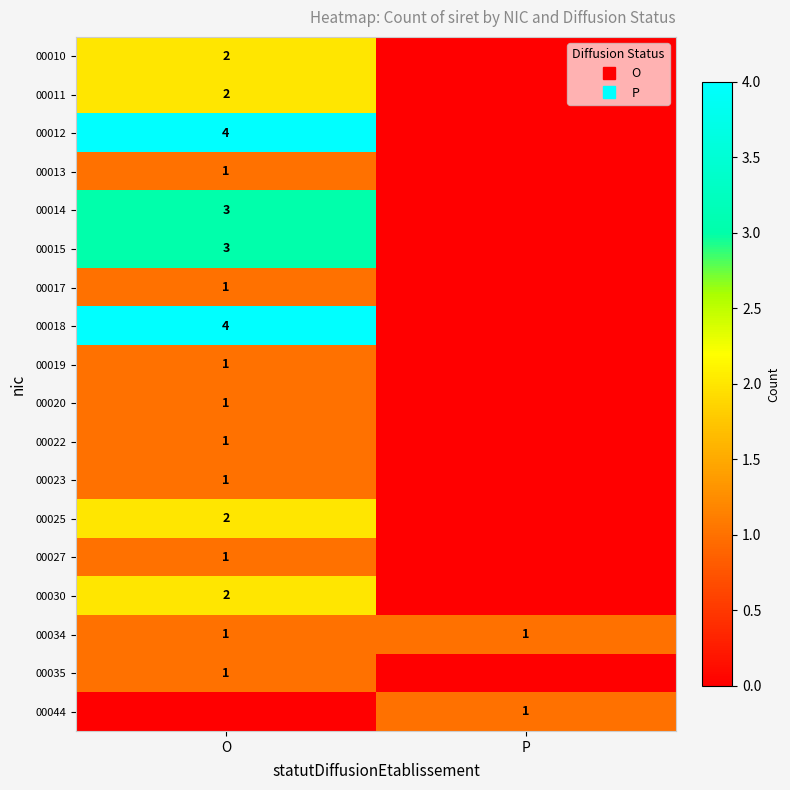

What is the difference between the maximum and minimum values in the 00012 series?

4